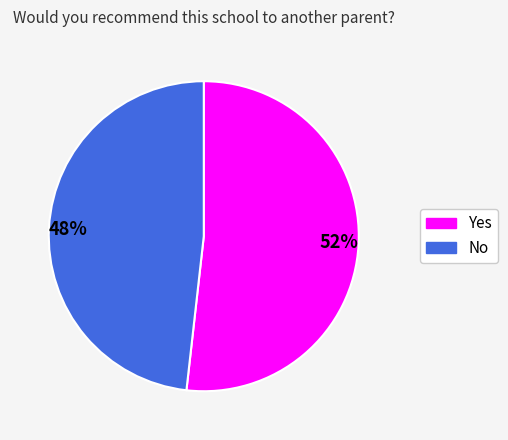

Is it true that 52% is 58% of the pie?

False